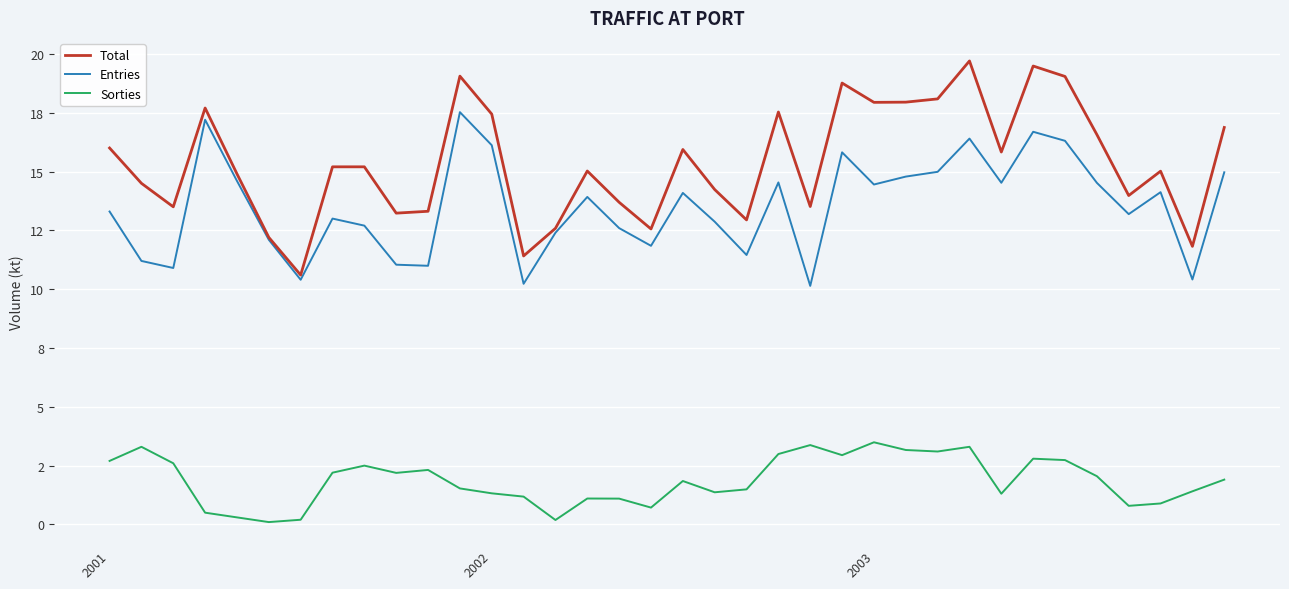

True or false: Total and Entries intersect in this chart.

False